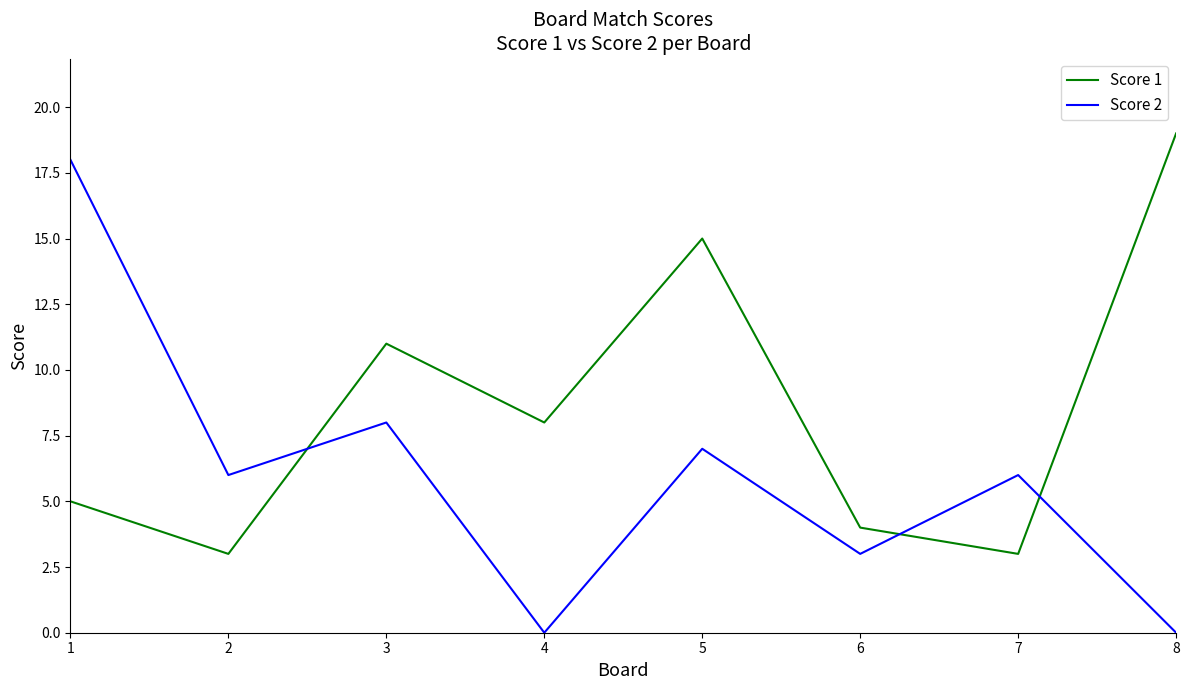

At which category is the sum across all series the highest?

1